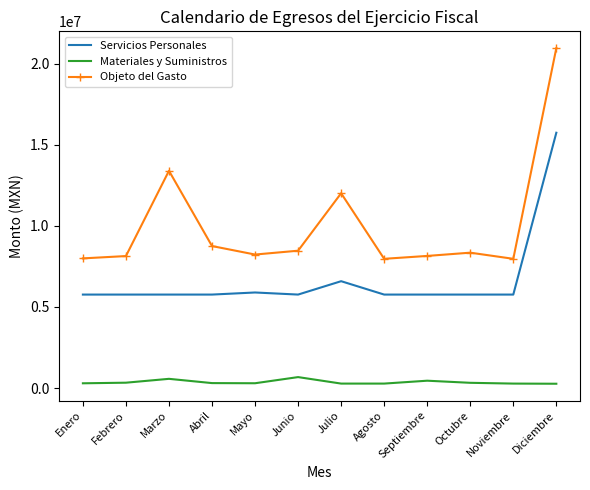

Rank the series at Octubre from highest to lowest value.

Objeto del Gasto, Servicios Personales, Materiales y Suministros